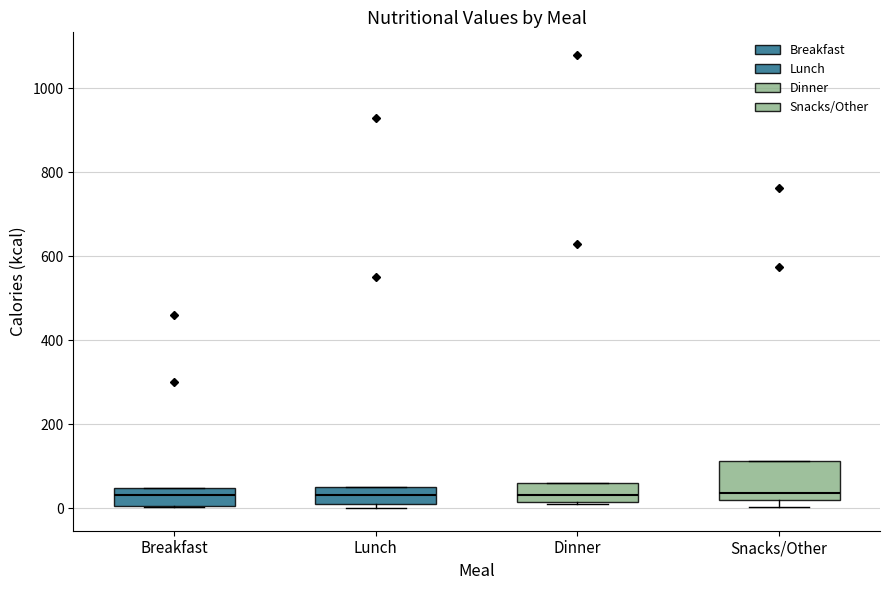

Reading left to right, read every box against the y-axis: the position of its median line, the range the box covers, and the ends of its whiskers. The values are not printed on the chart, so give them approximately, as read against the axis.

Breakfast: median 40 (inside the box), box 0 to 40, whiskers 0 to 40
Lunch: median 40, box 20 to 60, whiskers 0 to 60
Dinner: median 40, box 20 to 60, whiskers 0 to 60
Snacks/Other: median 40, box 20 to 120, whiskers 0 to 120